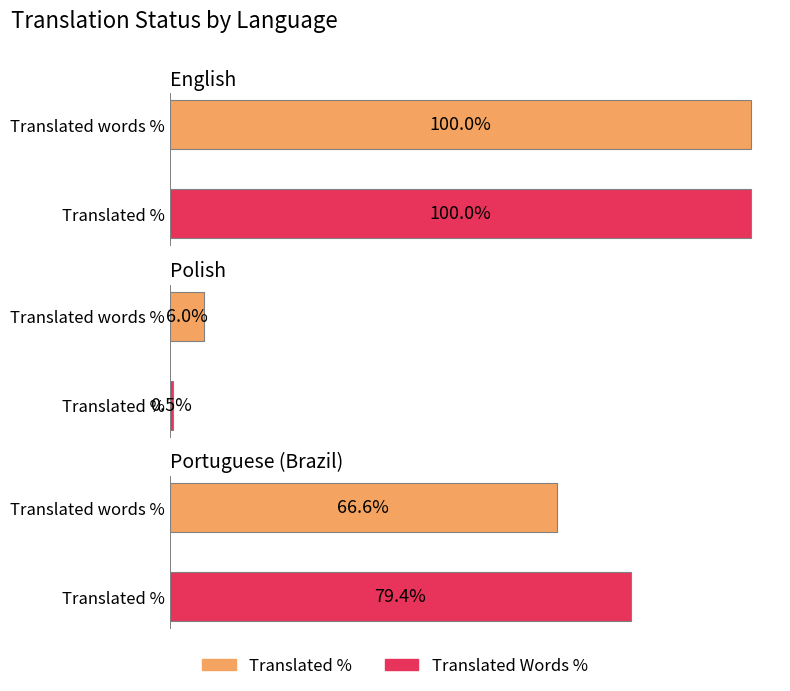

What value does the translated_percent series have at Portuguese (Brazil)?

66.6